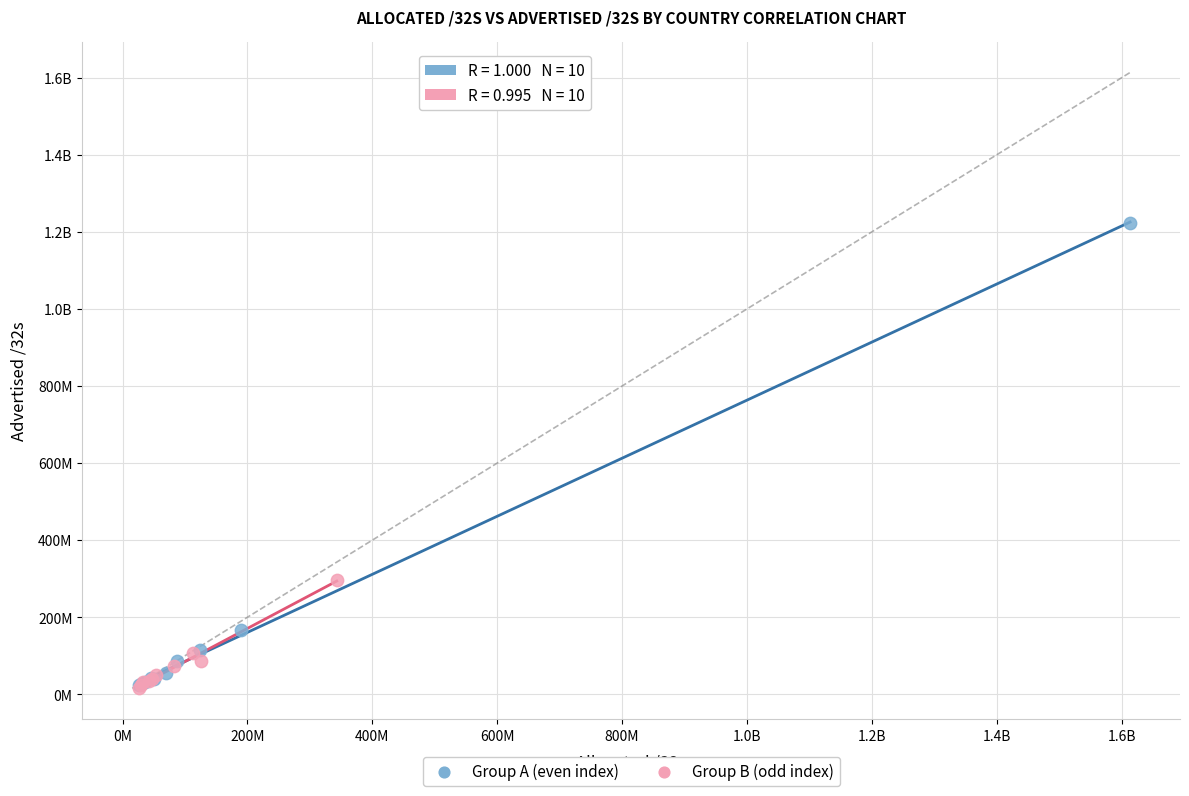

What are all the series names shown in the legend?

Group A (even index), Group B (odd index)